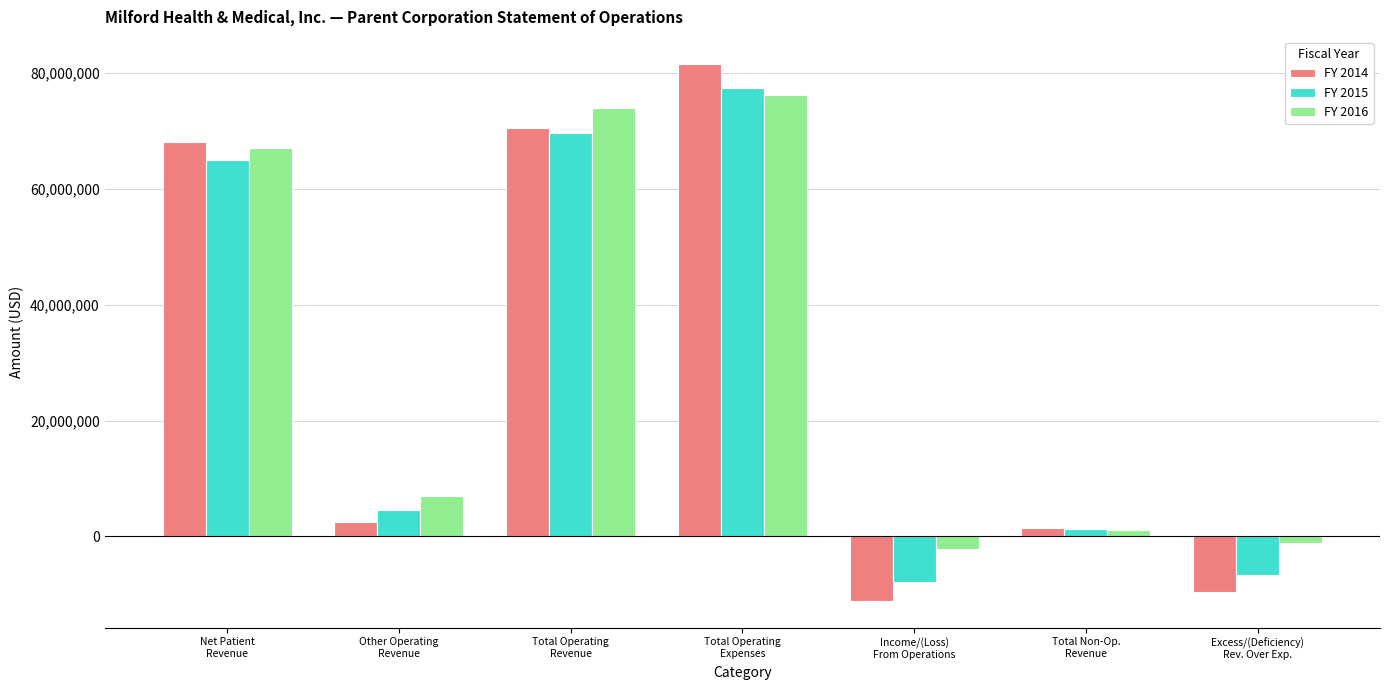

What is the label of the 4th bar from the left?

Total Operating
Expenses